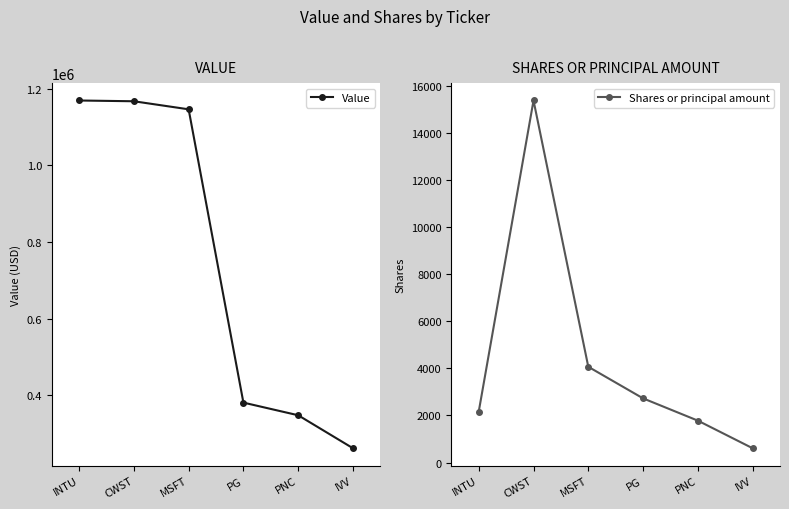

Reading left to right, transcribe all the data shown in this chart.

Value: 1169000	1167000	1146000	381000	348000	262000
Shares or principal amount: 2166	15364	4065	2725	1780	609